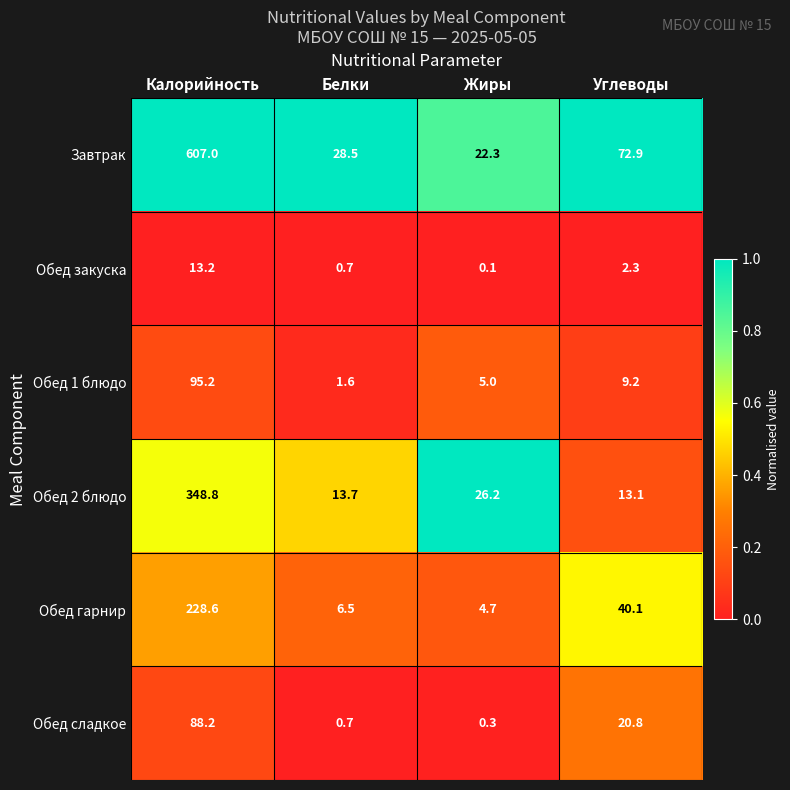

Reading right to left, extract all data points from this chart.

Завтрак: Углеводы=72.9	Жиры=22.3	Белки=28.5	Калорийность=607.0
Обед закуска: Углеводы=2.3	Жиры=0.1	Белки=0.7	Калорийность=13.2
Обед 1 блюдо: Углеводы=9.2	Жиры=5.0	Белки=1.6	Калорийность=95.2
Обед 2 блюдо: Углеводы=13.1	Жиры=26.2	Белки=13.7	Калорийность=348.8
Обед гарнир: Углеводы=40.1	Жиры=4.7	Белки=6.5	Калорийность=228.6
Обед сладкое: Углеводы=20.8	Жиры=0.3	Белки=0.7	Калорийность=88.2